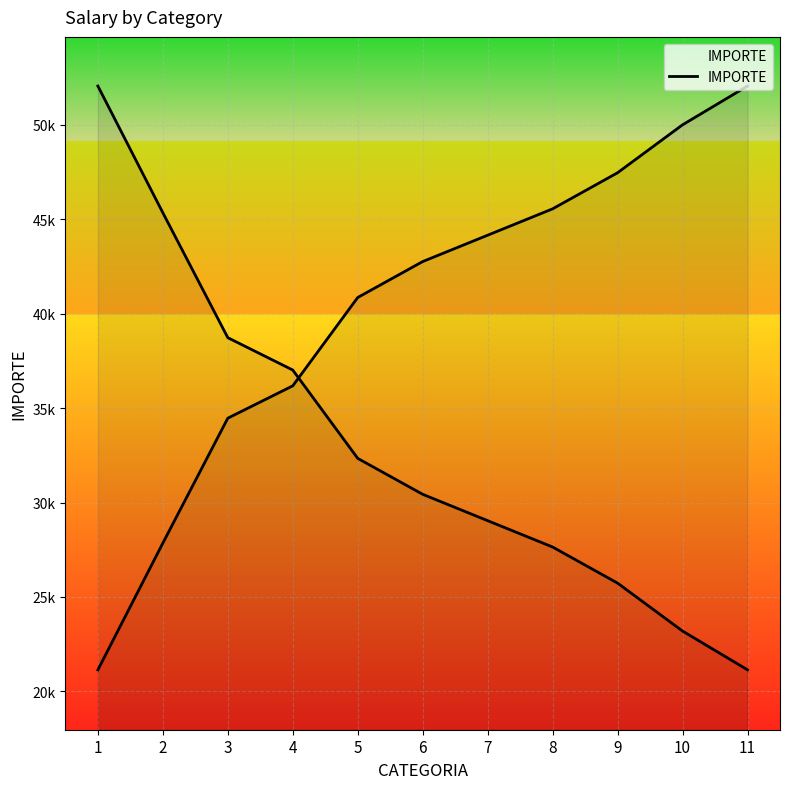

Count the number of categories in the chart.

11